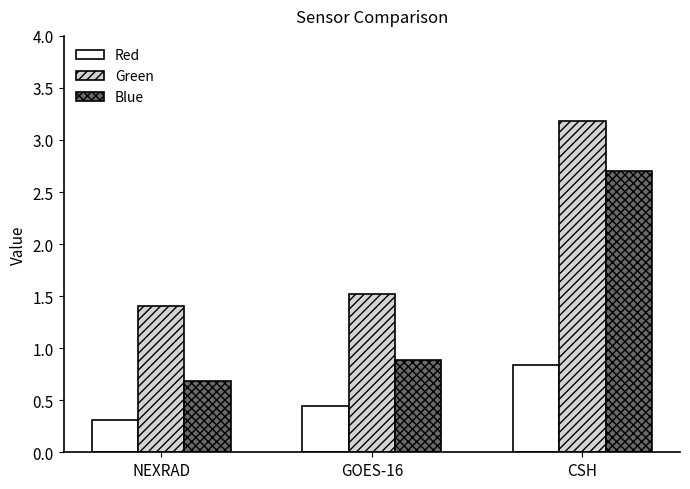

List the series in order of their peak value, highest first.

Green, Blue, Red